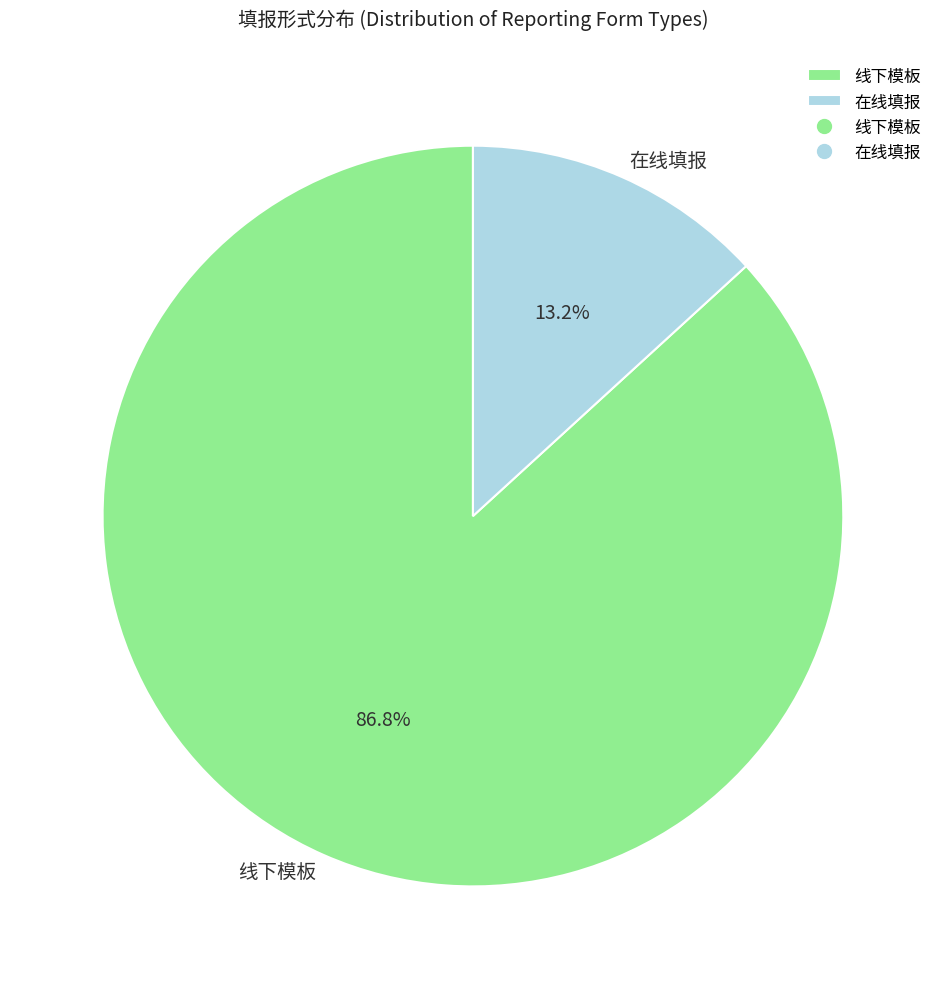

Count the number of slices in the pie.

2